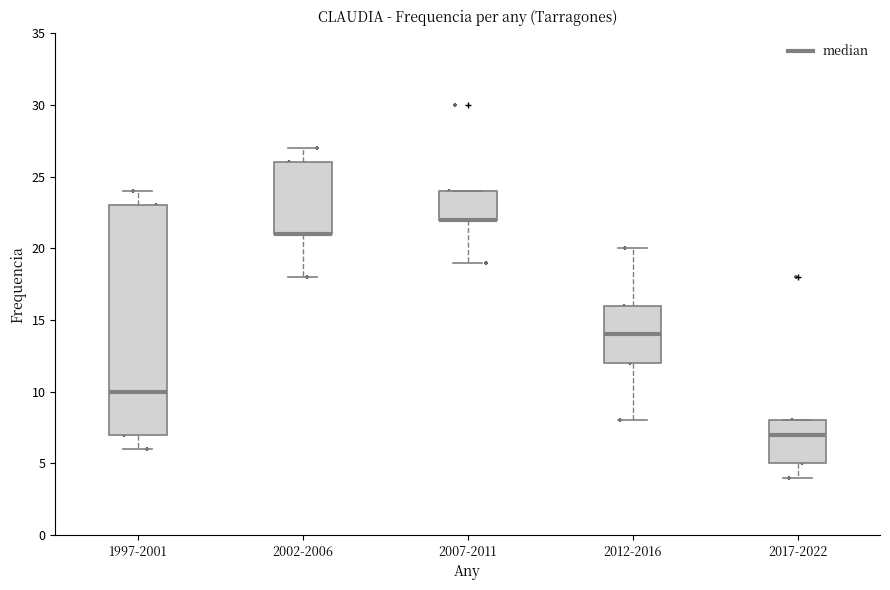

Reading left to right, read every box against the y-axis: the position of its median line, the range the box covers, and the ends of its whiskers. The values are not printed on the chart, so give them approximately, as read against the axis.

1997-2001: median 10, box 7 to 23, whiskers 6 to 24
2002-2006: median 21 (drawn on the box's lower edge), box 21 to 26, whiskers 18 to 27
2007-2011: median 22 (drawn on the box's lower edge), box 22 to 24, whiskers 19 to 24
2012-2016: median 14, box 12 to 16, whiskers 8 to 20
2017-2022: median 7, box 5 to 8, whiskers 4 to 8